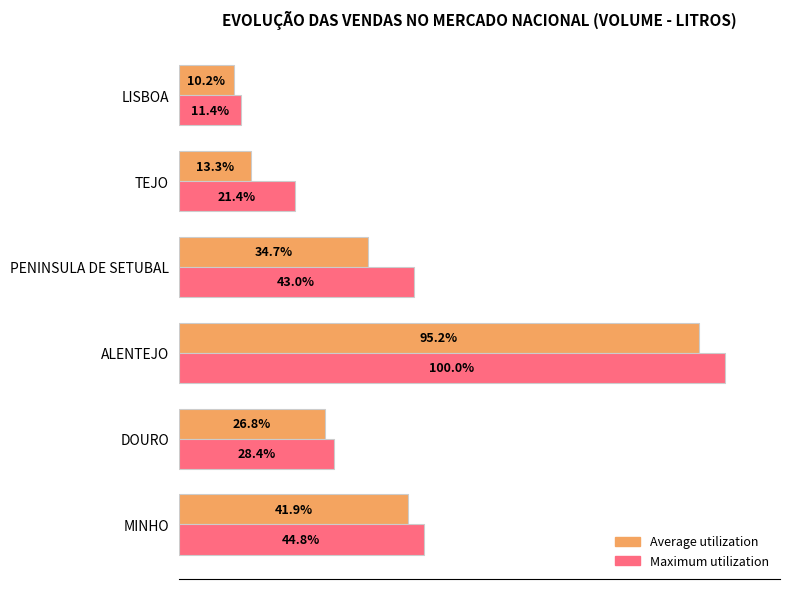

Rank the series at ALENTEJO from highest to lowest value.

Maximum utilization, Average utilization